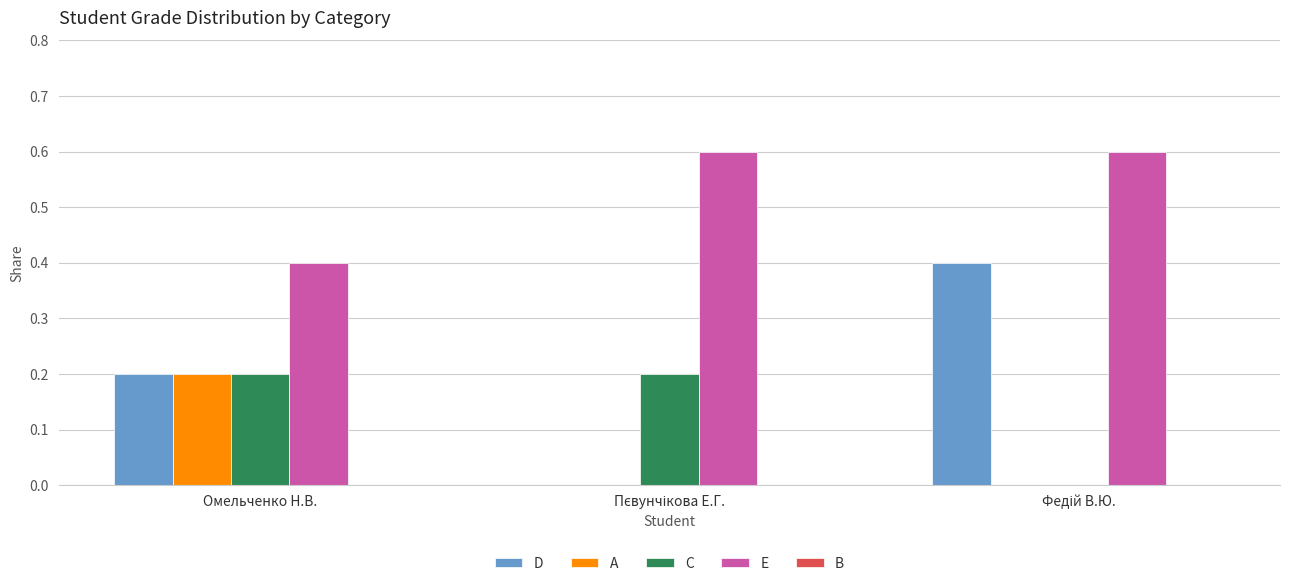

Which series has the largest range (max minus min)?

D